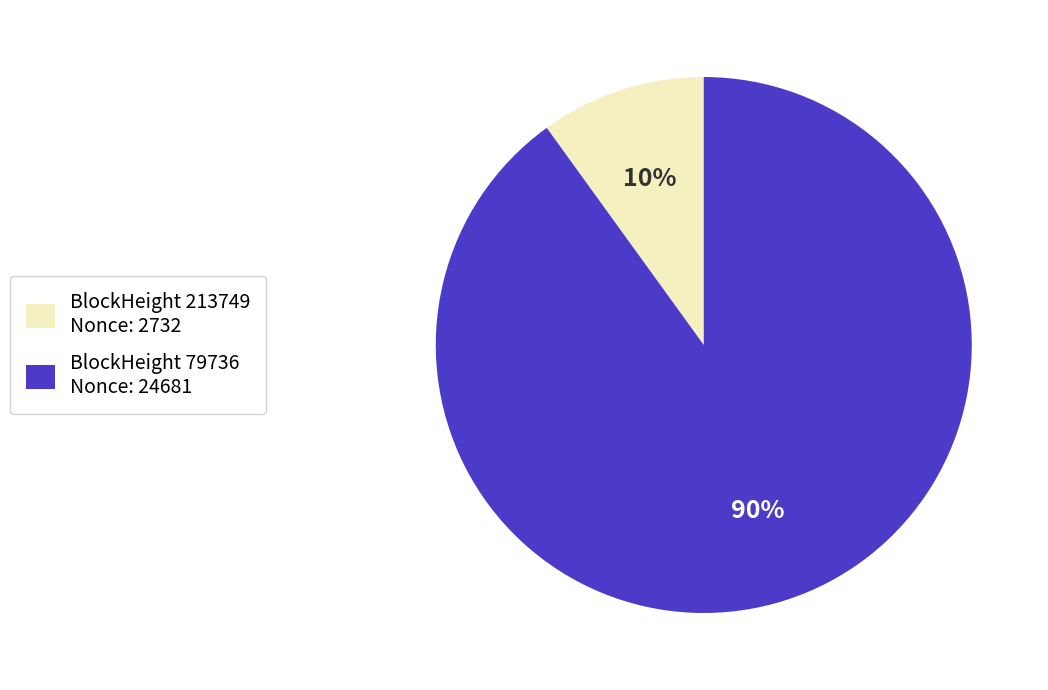

Which category has the smallest portion of the pie?

BlockHeight 213749 Nonce: 2732